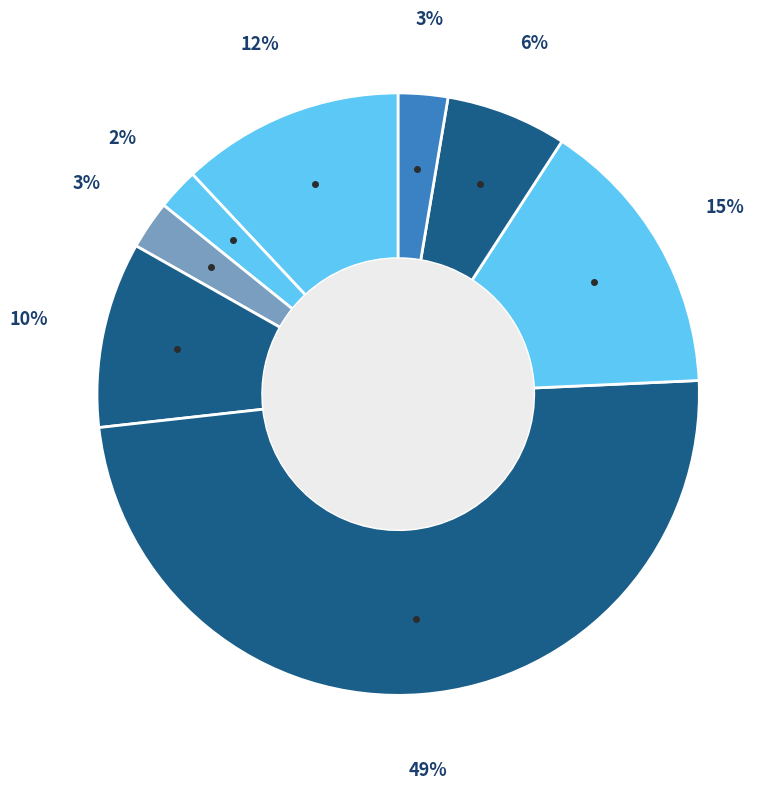

Count the number of slices in the pie.

8